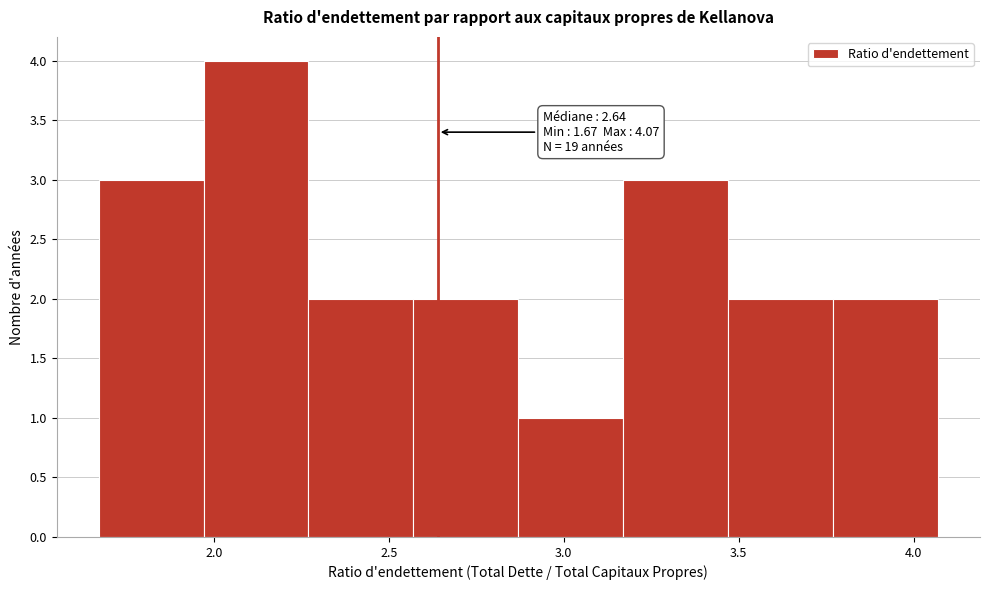

Which range on the x-axis has the tallest bar?

1.97 to 2.27